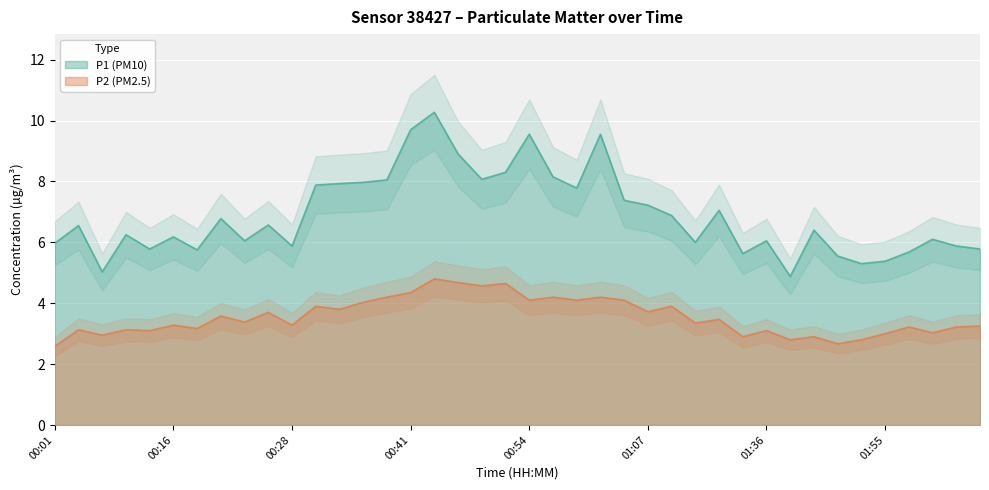

Where is the first local maximum for P2 (PM2.5)?

00:03